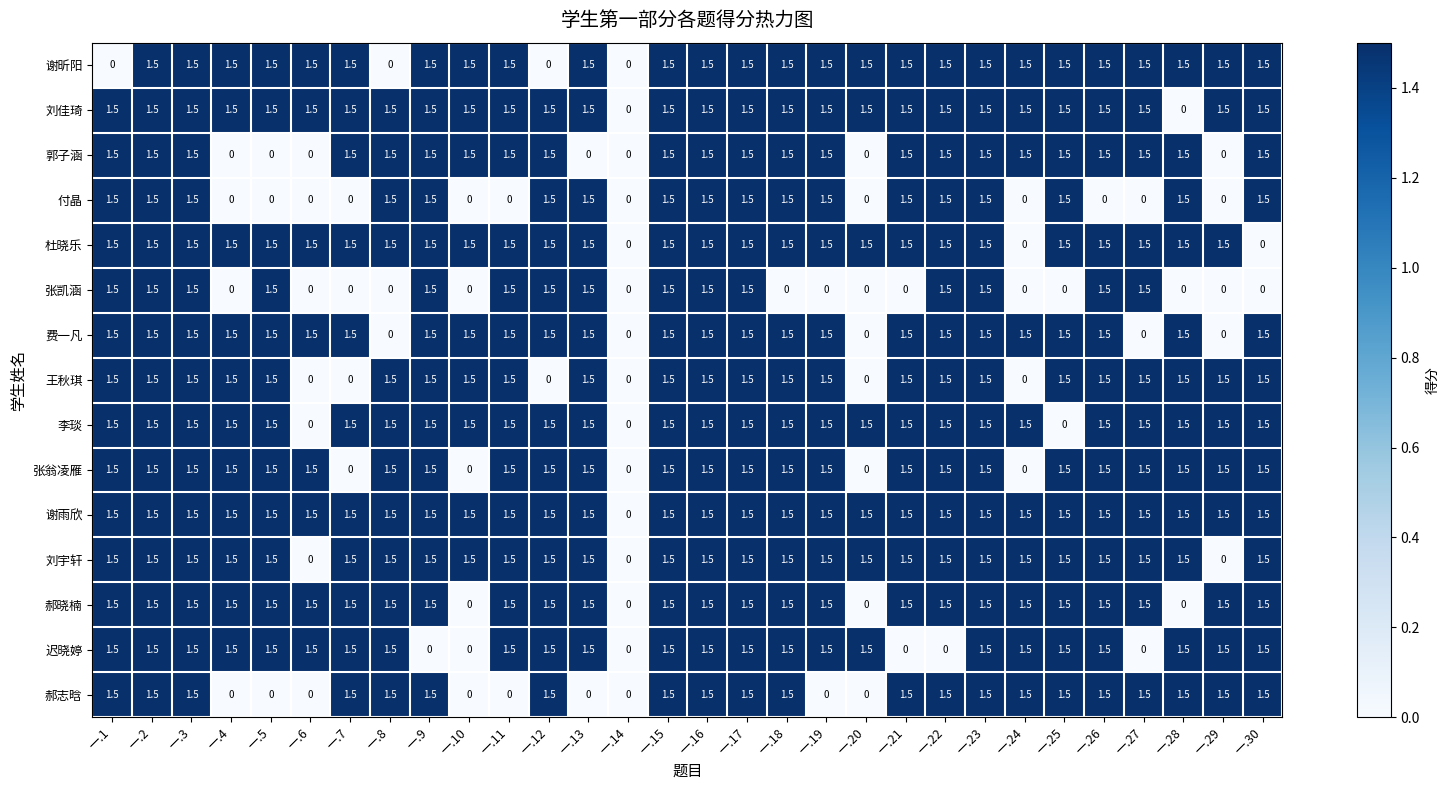

At how many categories does at least one series exceed 1?

29